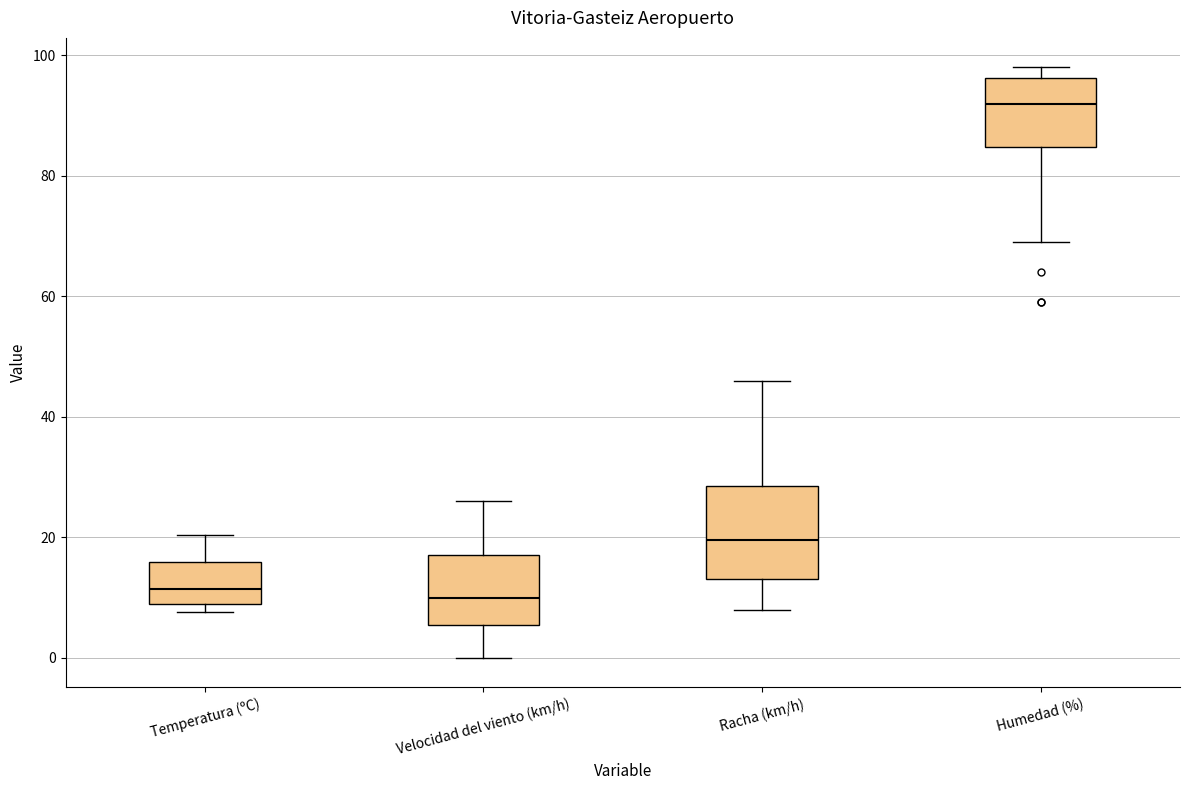

Where is the lower edge of the box for Velocidad del viento (km/h) on the y-axis? The values are not printed on the chart, so give them approximately, as read against the axis.

6